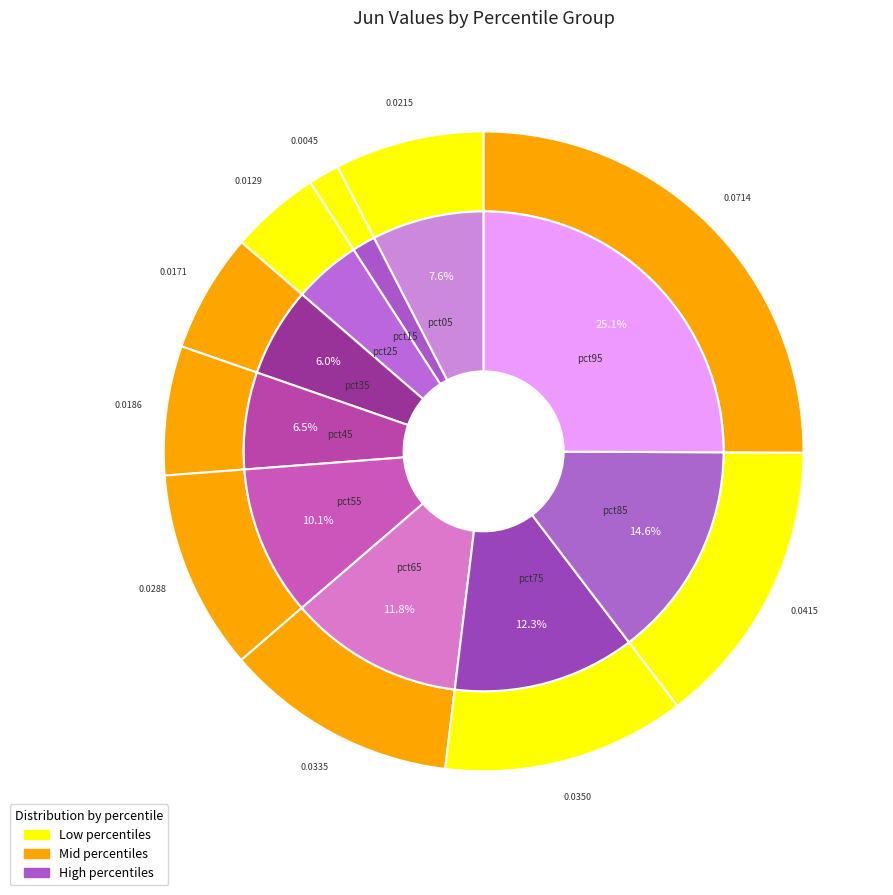

Is there any slice that represents more than half of the pie?

No